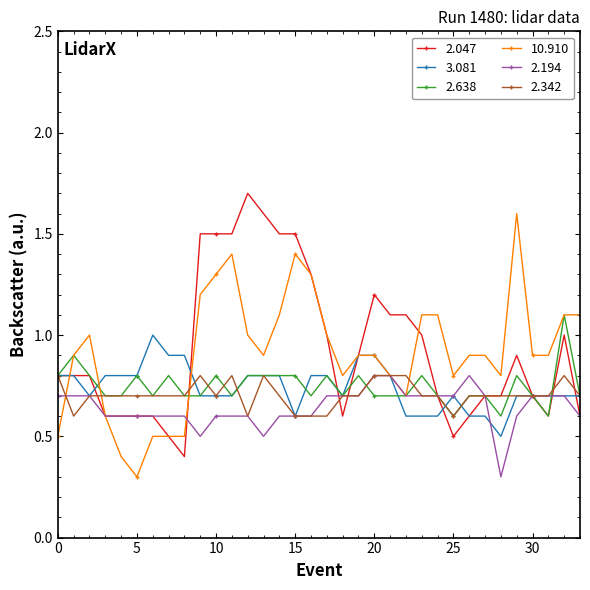

What is the lowest value of the 2.194 series?

0.3